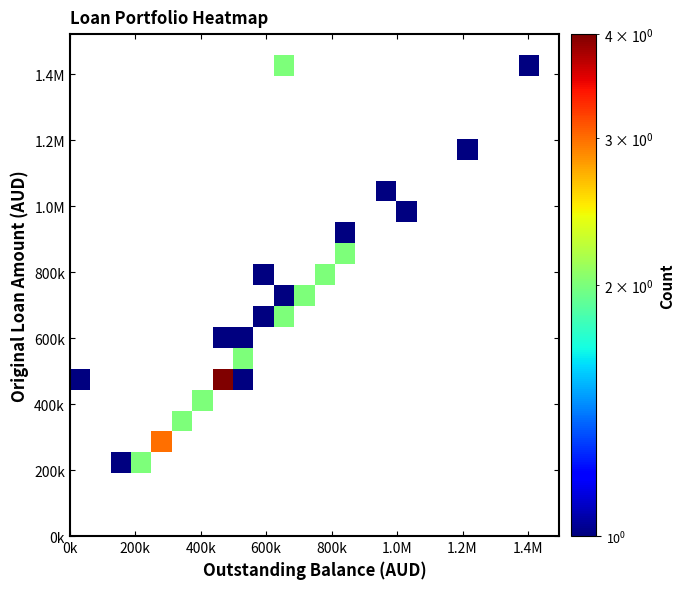

Count the number of categories in the chart.

24